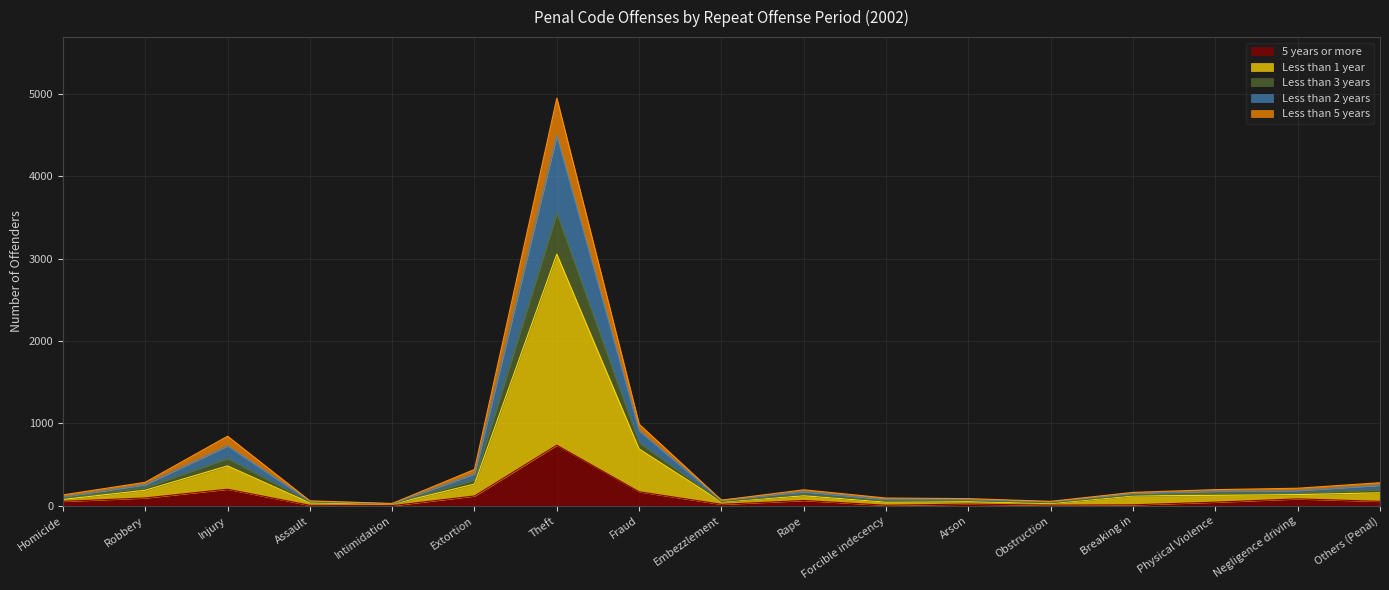

True or false: Less than 1 year and Less than 2 years intersect in this chart.

False